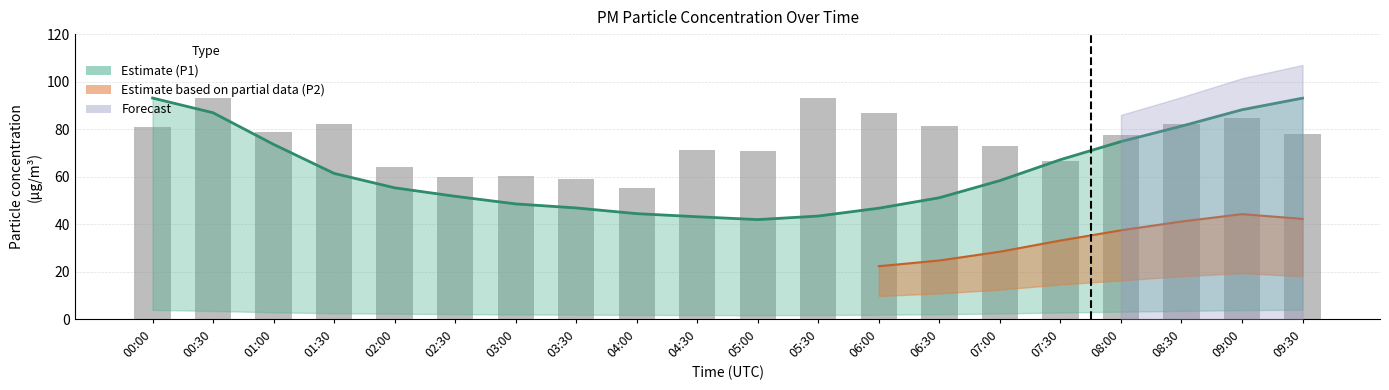

What is the difference between the values at 04:00 and 02:30?

4.8